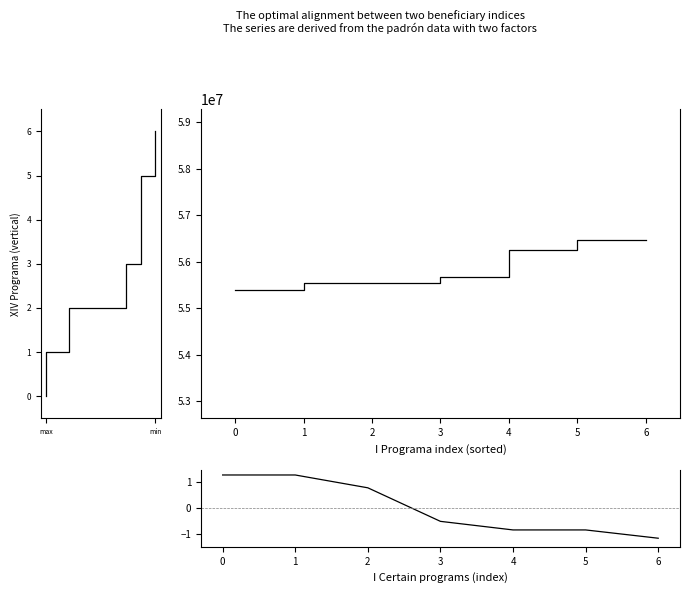

The value of Normalized at 1 is 1.3. True or false?

True